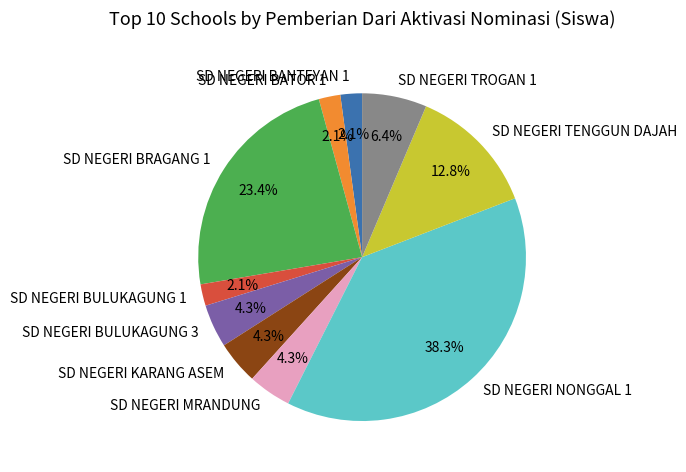

Between SD NEGERI BATOR 1 and SD NEGERI BRAGANG 1, which is larger?

SD NEGERI BRAGANG 1